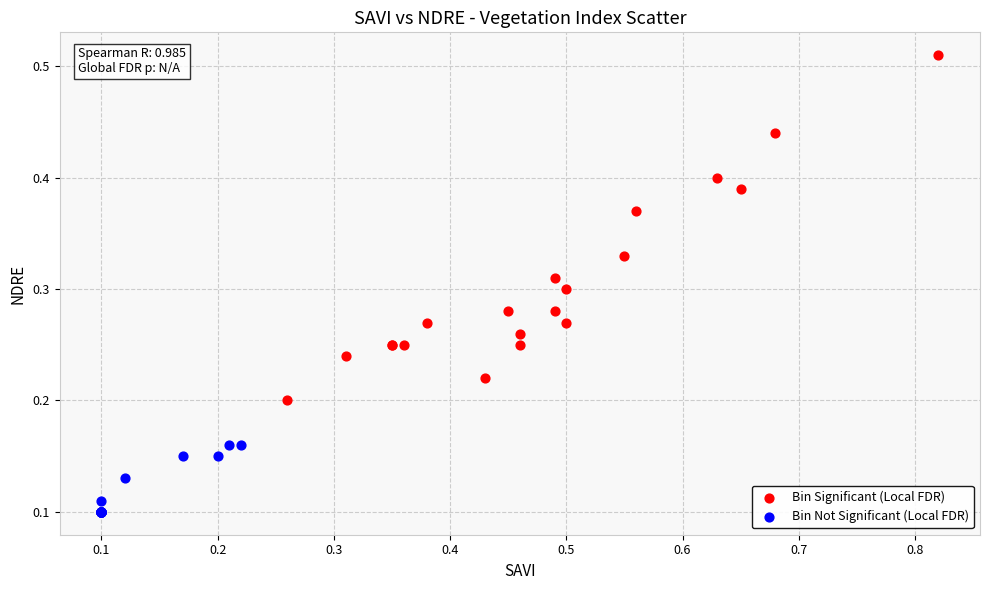

Which series has the largest Y range (max minus min)?

Bin Significant (Local FDR)